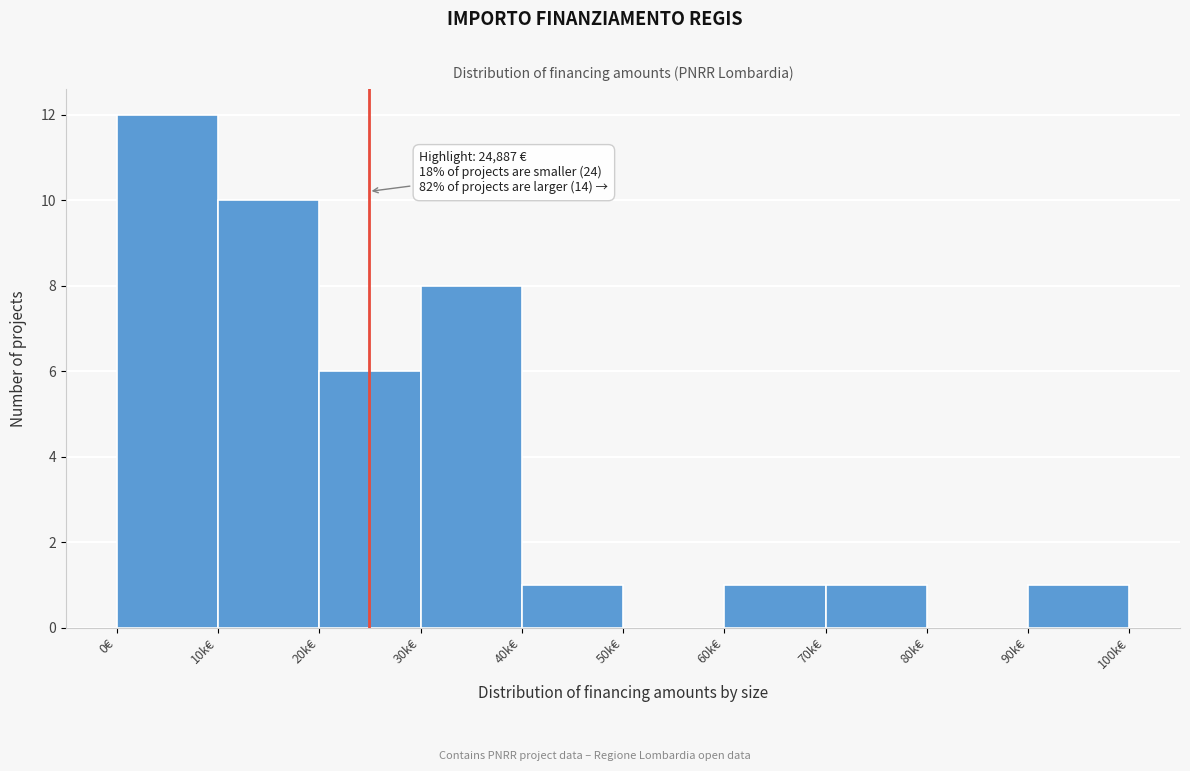

Reading right to left, transcribe all the data shown in this chart.

90k€=1	80k€=0	70k€=1	60k€=1	50k€=0	40k€=1	30k€=8	20k€=6	10k€=10	0€=12